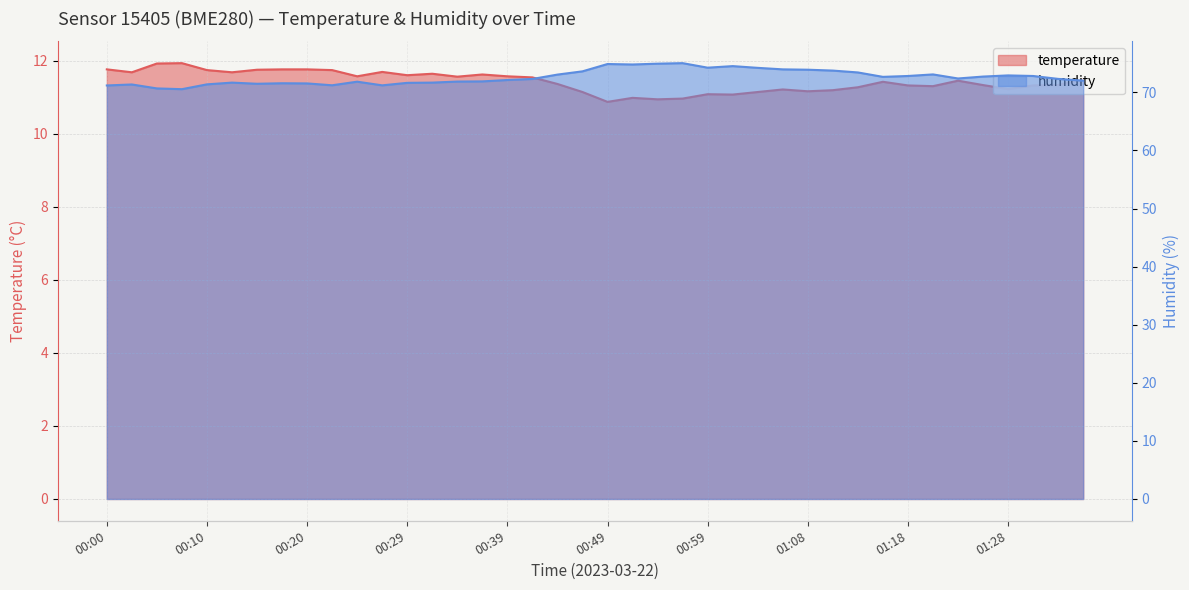

Between 00:12 and 00:34, which is larger?

00:12